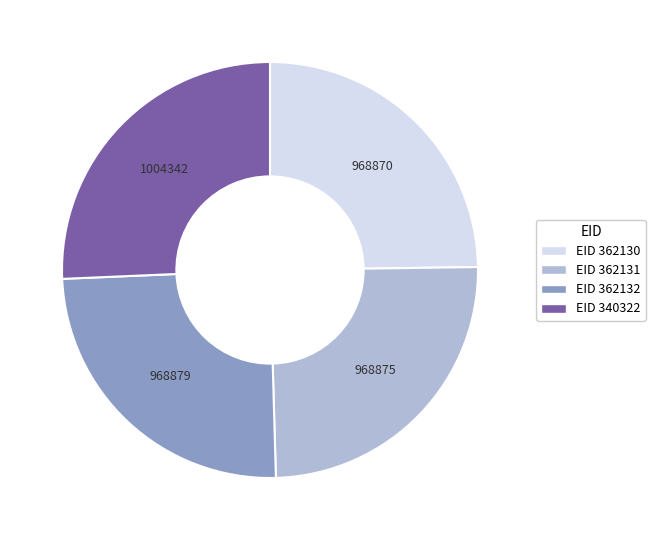

Which category has the biggest portion of the pie?

EID 340322